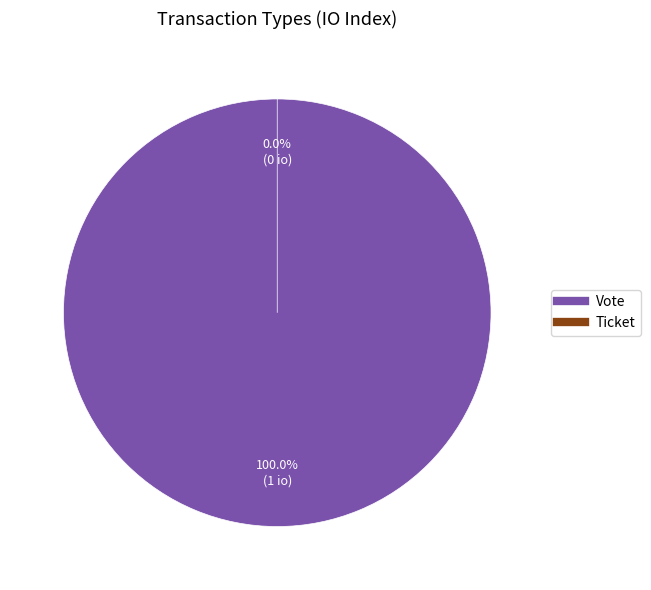

What is the change in value from Vote to Ticket?

-1